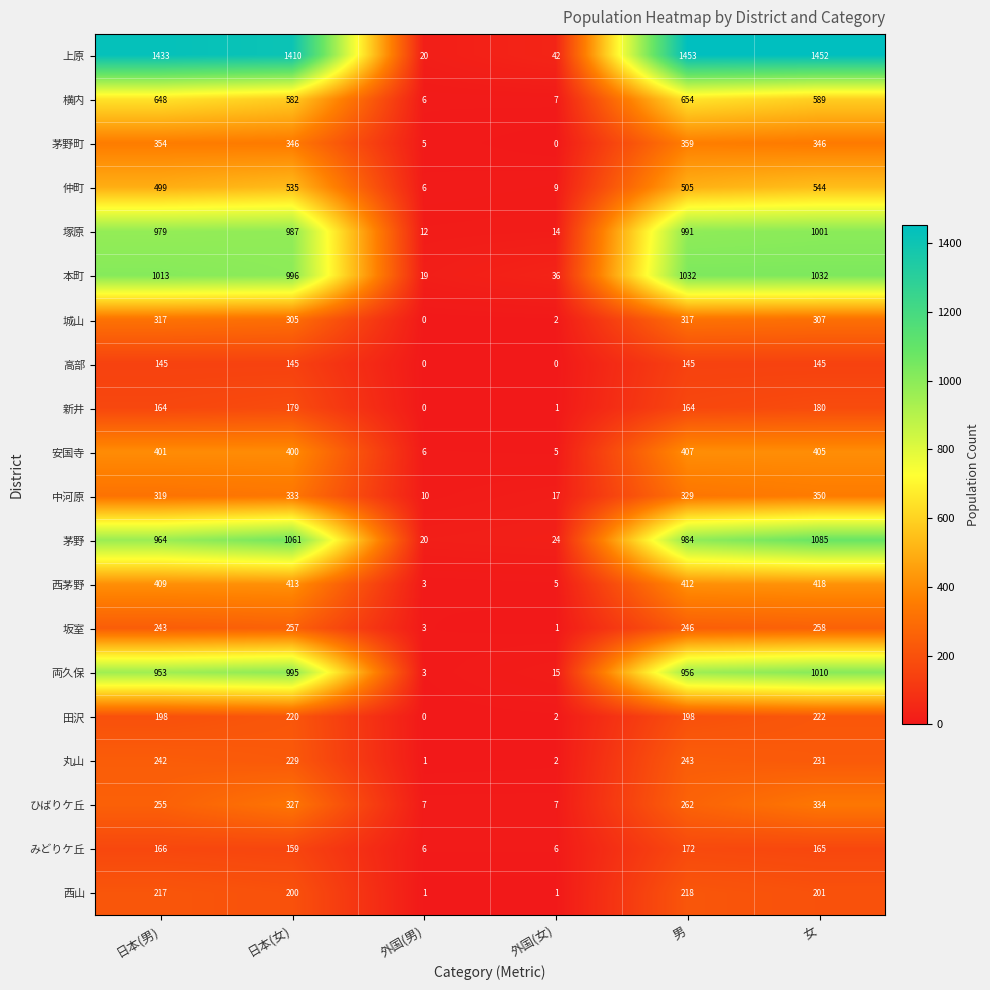

At 日本(男), list the series in order from largest to smallest.

上原, 本町, 塚原, 茅野, 両久保, 横内, 仲町, 西茅野, 安国寺, 茅野町, 中河原, 城山, ひばりケ丘, 坂室, 丸山, 西山, 田沢, みどりケ丘, 新井, 高部